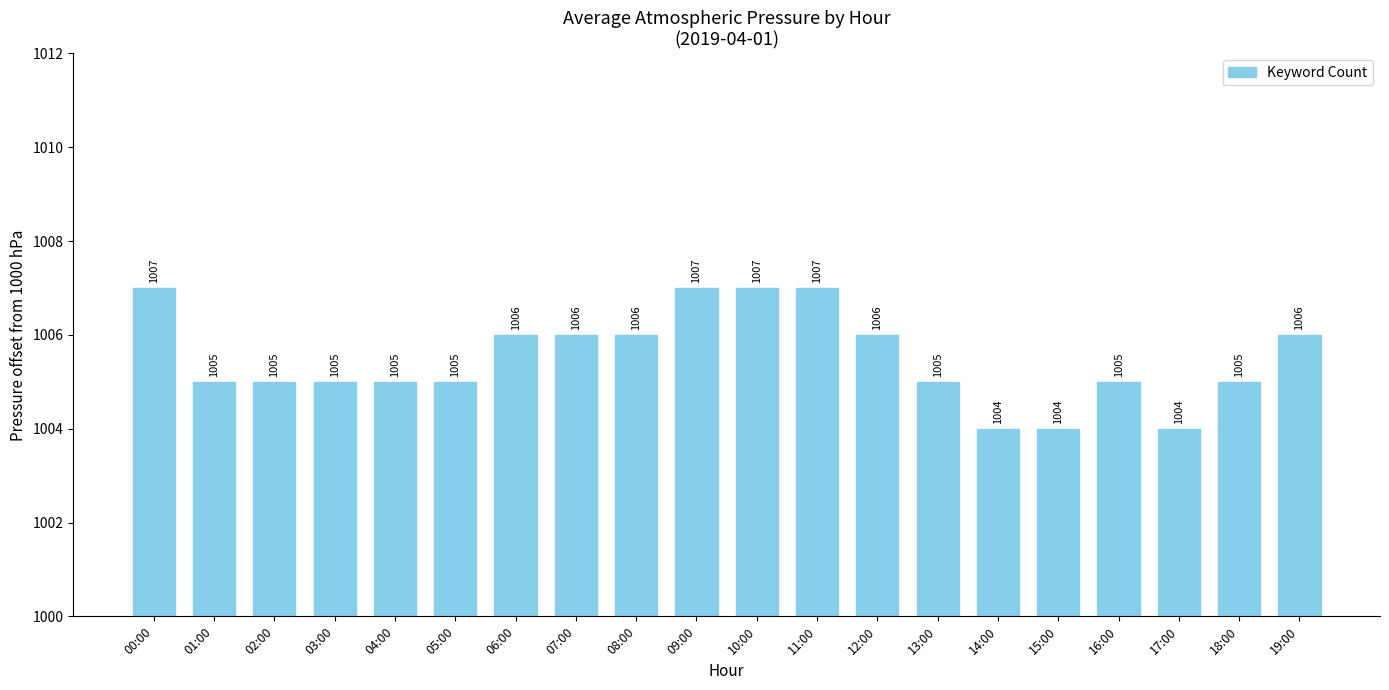

Does the chart contain any negative values?

No